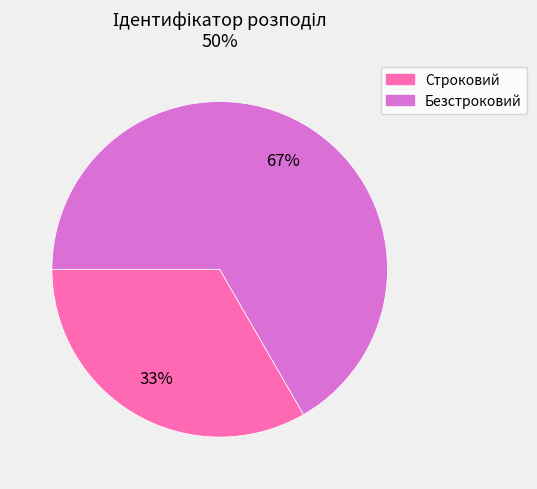

To the nearest percent, what portion does Строковий represent?

33%